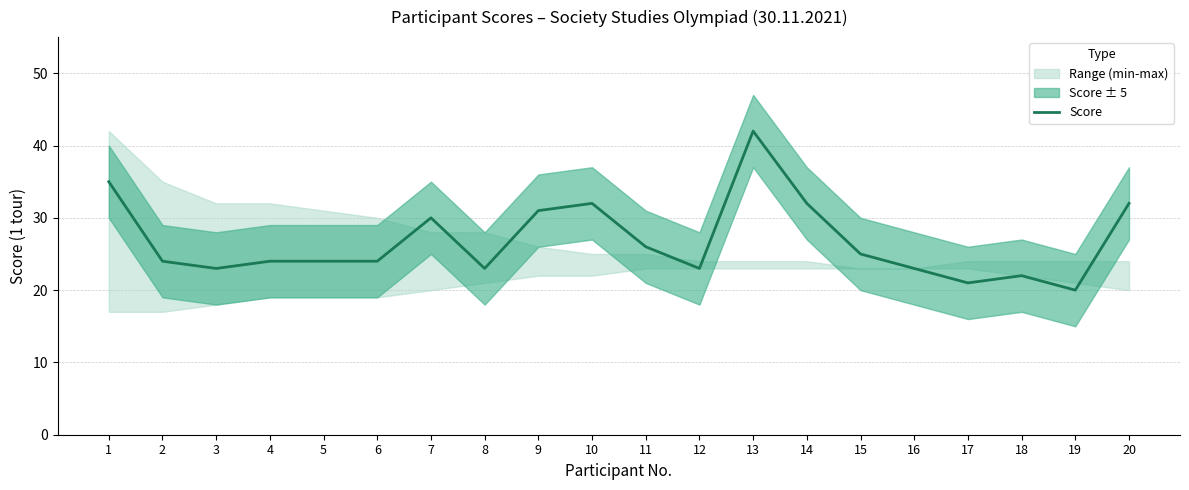

What is the maximum value shown in the chart?

42